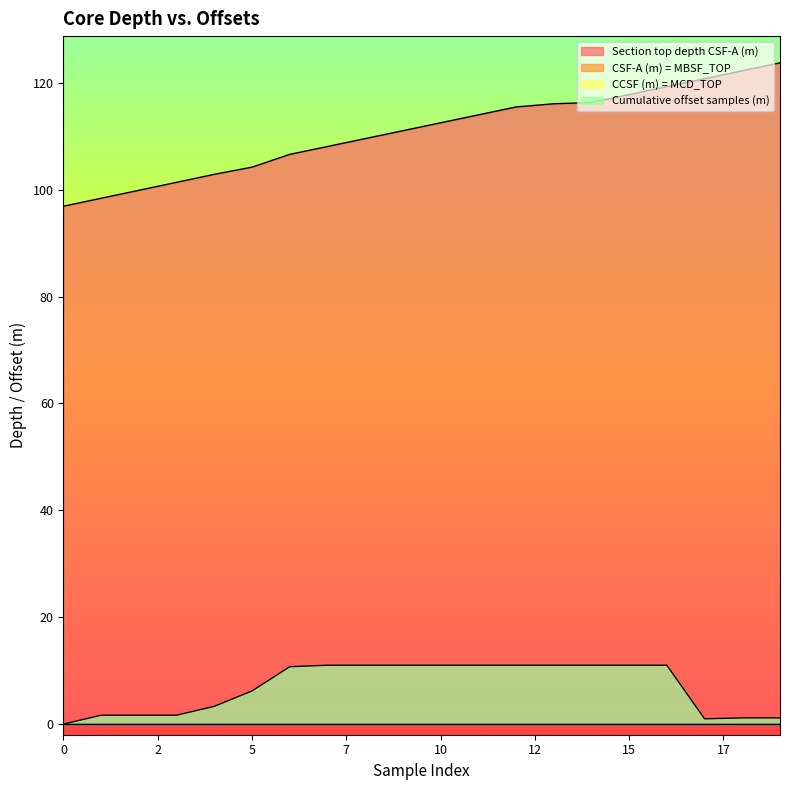

Where is the first local minimum for Cumulative offset samples (m)?

17